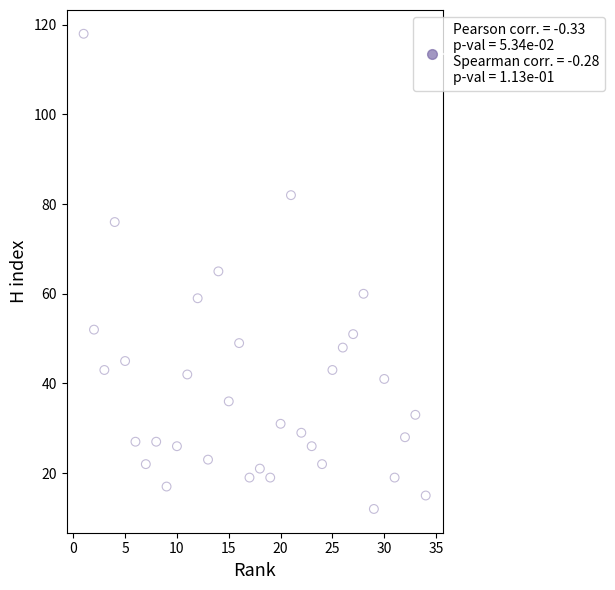

What is the range of X values (max minus min)?

33